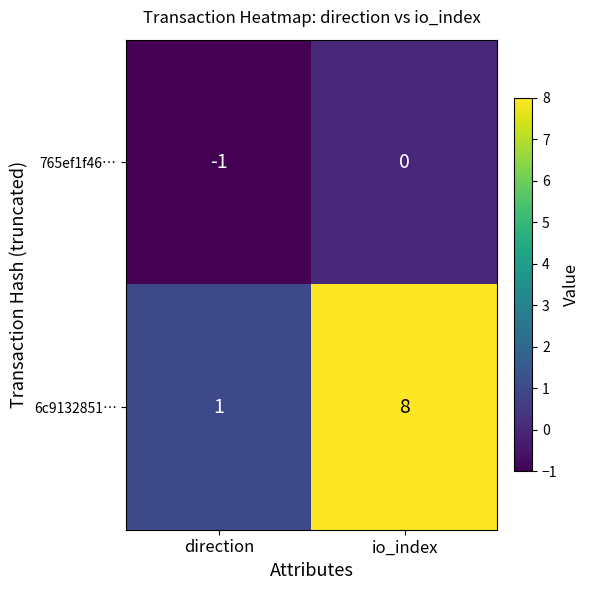

Which label corresponds to the largest value in the chart?

io_index